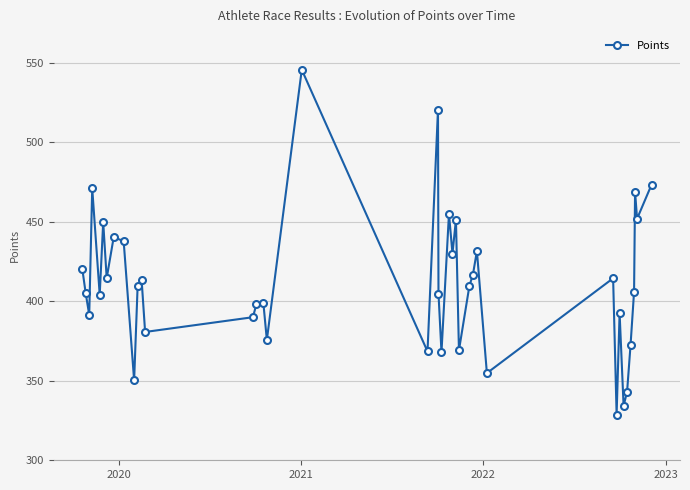

What is the smallest value displayed?

328.8